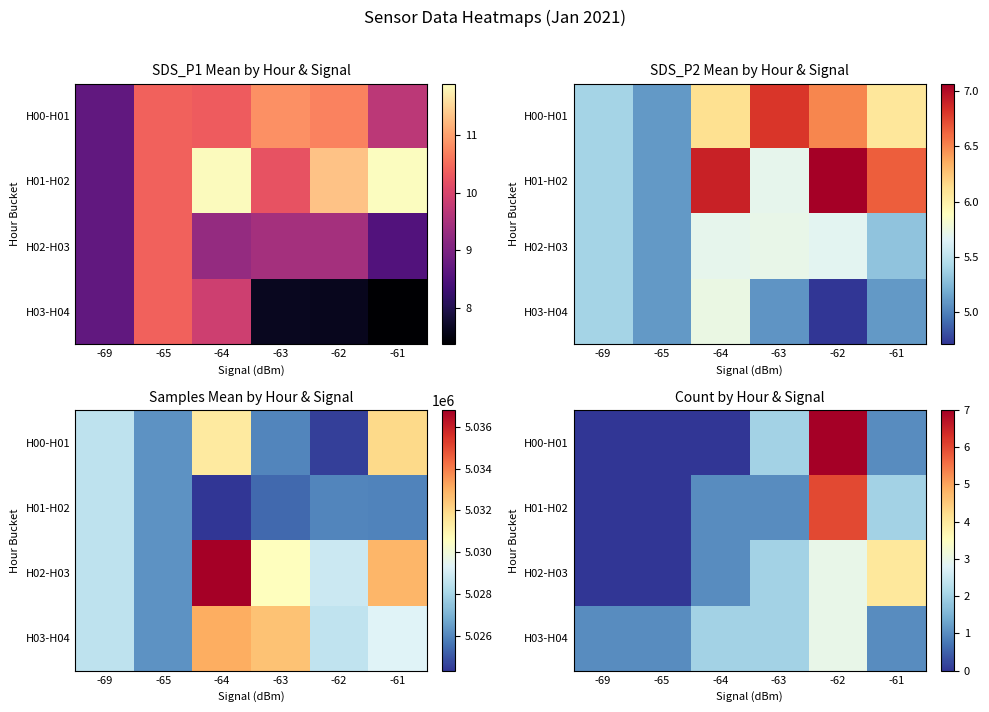

How many row_0 values are between 0 and 2?

5